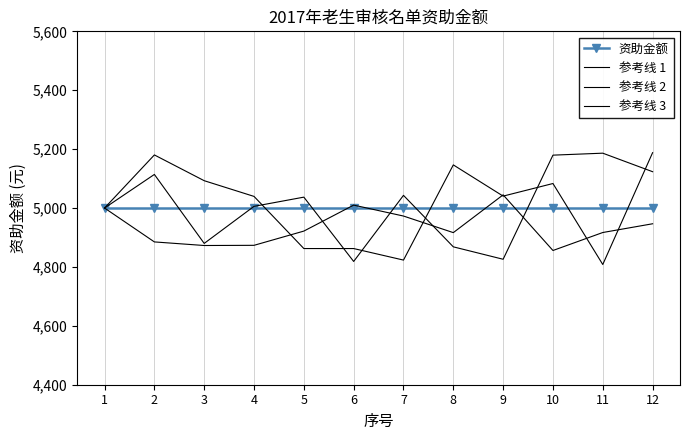

Reading left to right, extract all data points from this chart.

资助金额: 1=5000.0	2=5000.0	3=5000.0	4=5000.0	5=5000.0	6=5000.0	7=5000.0	8=5000.0	9=5000.0	10=5000.0	11=5000.0	12=5000.0
参考线 1: 1=5000.0	2=5180.3	3=5092.8	4=5039.5	5=4862.4	6=4862.4	7=4823.2	8=5146.5	9=5040.4	10=5083.2	11=4808.2	12=5188.0
参考线 2: 1=5000.0	2=4884.9	3=4872.7	4=4873.4	5=4921.7	6=5009.9	7=4972.8	8=4916.5	9=5044.7	10=4855.8	11=4916.9	12=4946.5
参考线 3: 1=5000.0	2=5114.1	3=4879.9	4=5005.7	5=5037.0	6=4818.6	7=5043.0	8=4868.2	9=4826.0	10=5179.6	11=5186.3	12=5123.4